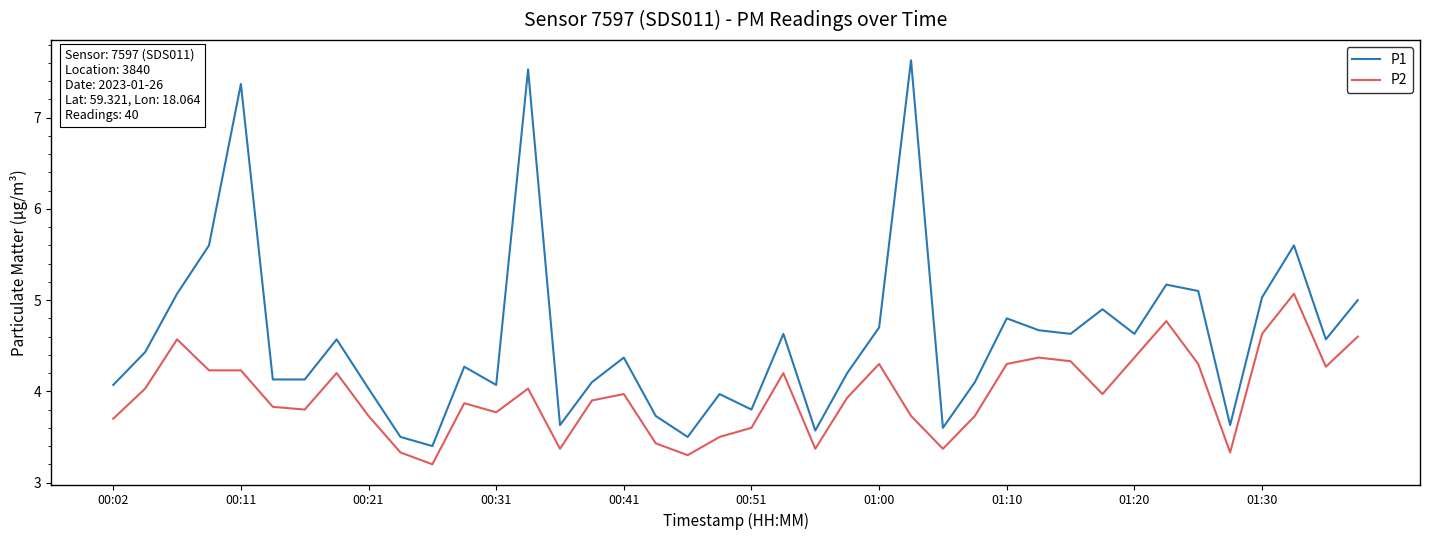

What are all the series names shown in the legend?

P1, P2